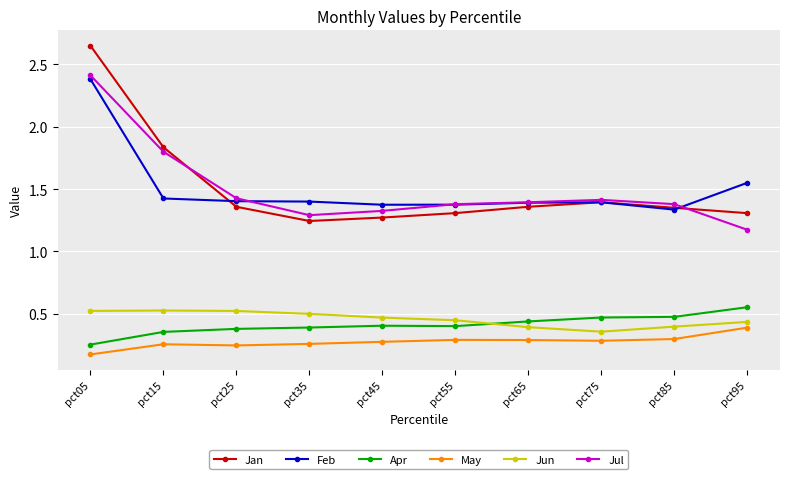

Rank the series by their maximum value, from lowest to highest.

May, Jun, Apr, Feb, Jul, Jan